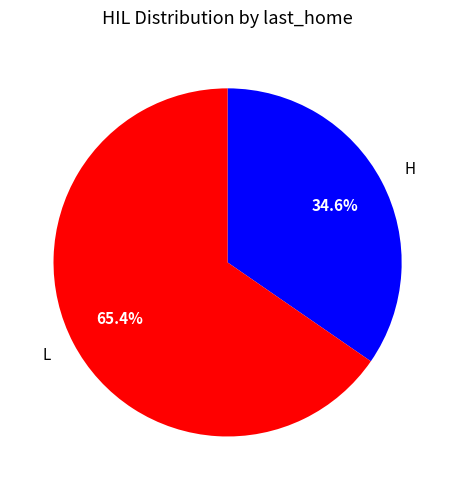

To the nearest percent, what is the difference between the largest and smallest slice percentages?

31%